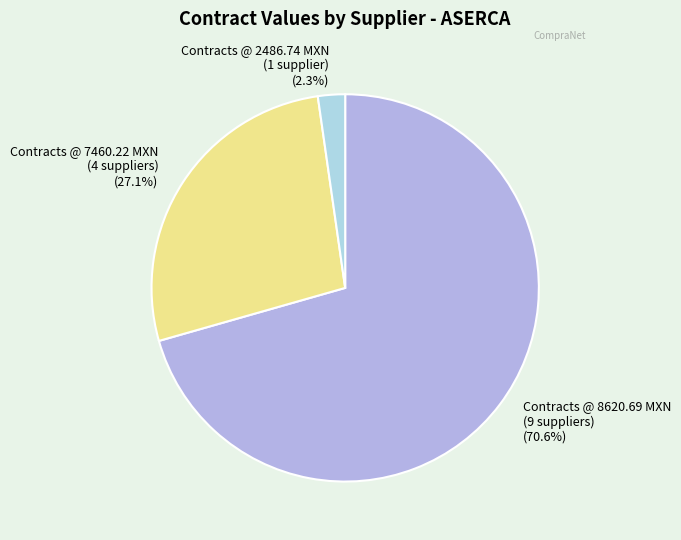

Approximately how many times larger is the value at Contracts @ 7460.22 MXN (4 suppliers) (27.1%) compared to Contracts @ 8620.69 MXN (9 suppliers) (70.6%)?

0.4